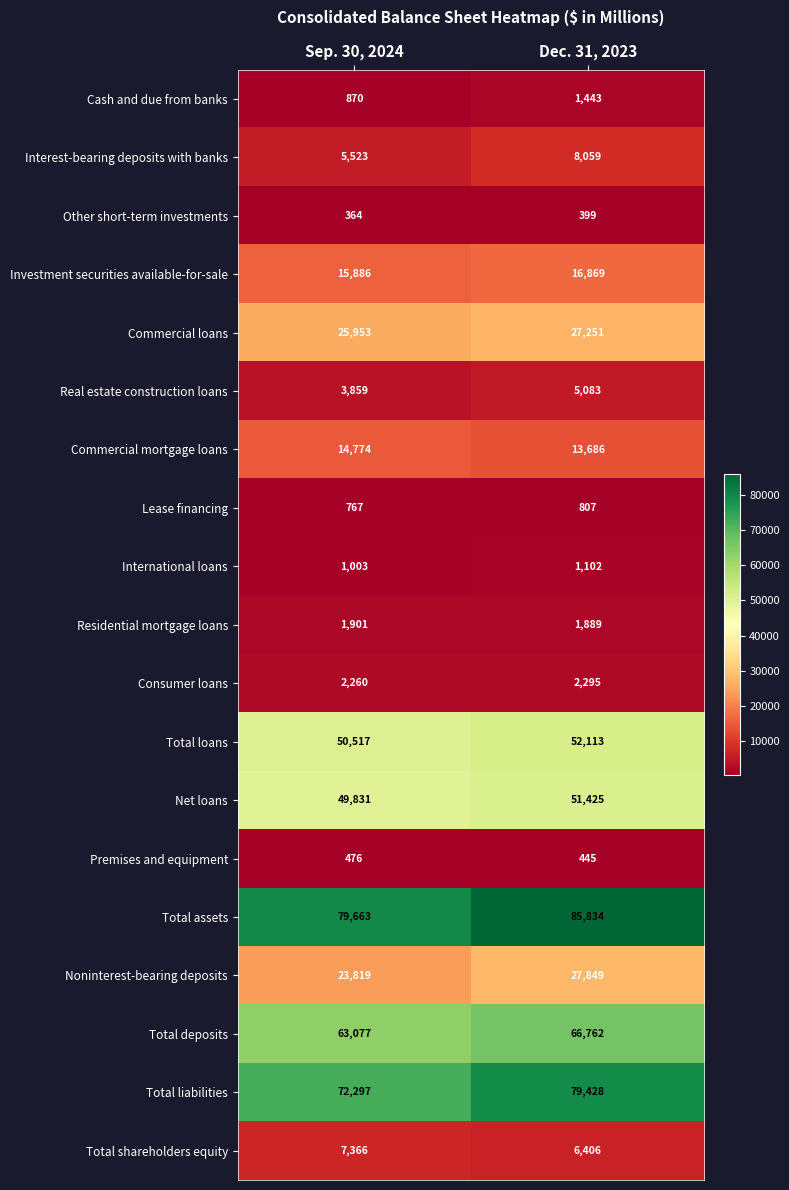

The Total assets series shows 79663 at Sep. 30, 2024. True or false?

True